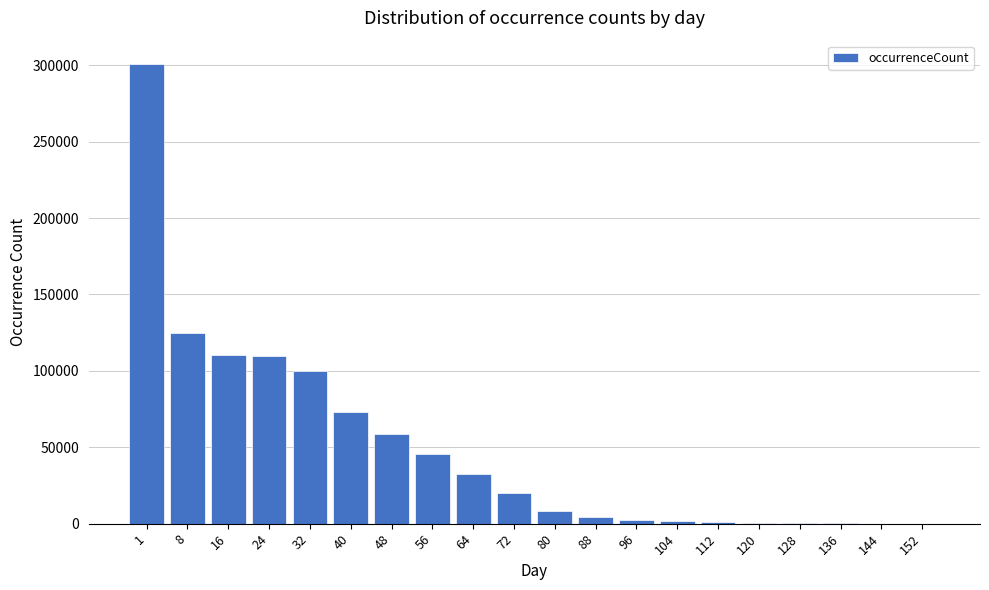

Is it true that the value at 64 is 6833?

False